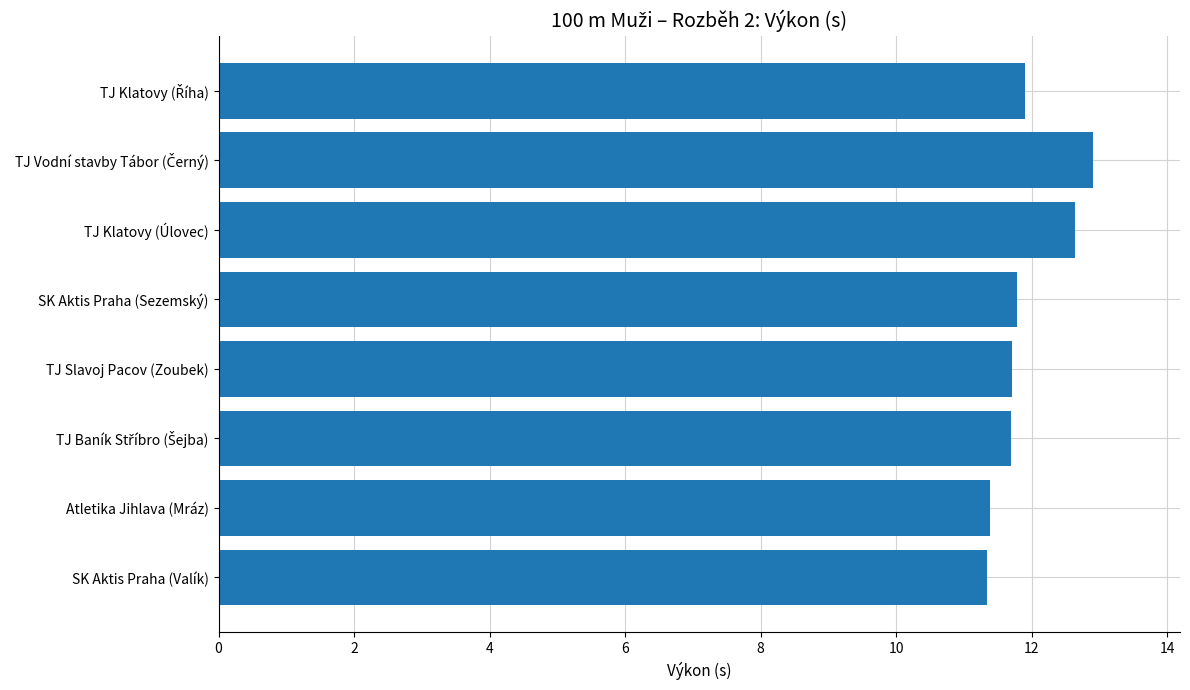

The chart shows a value of 5.3 at SK Aktis Praha (Valík). True or false?

False